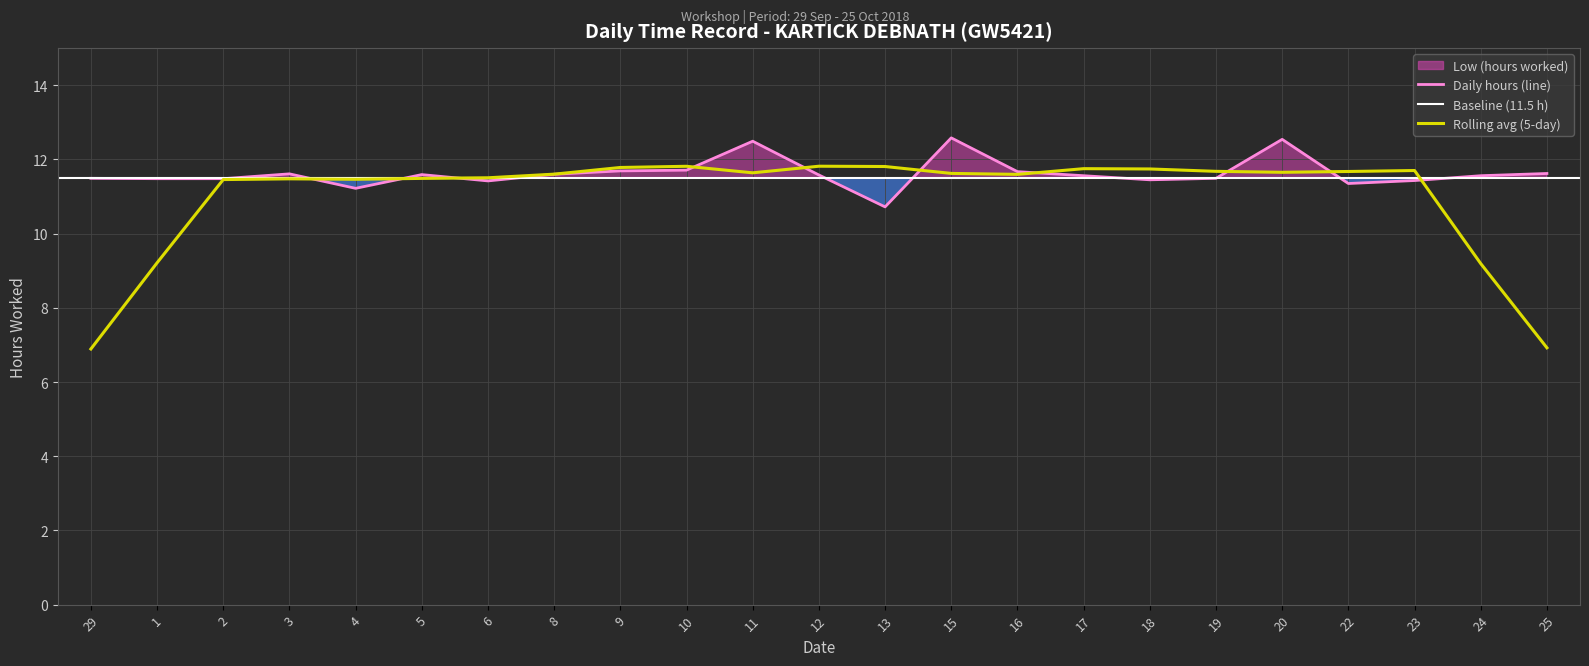

How many points are higher than both their immediate neighbors (excluding endpoints)?

5